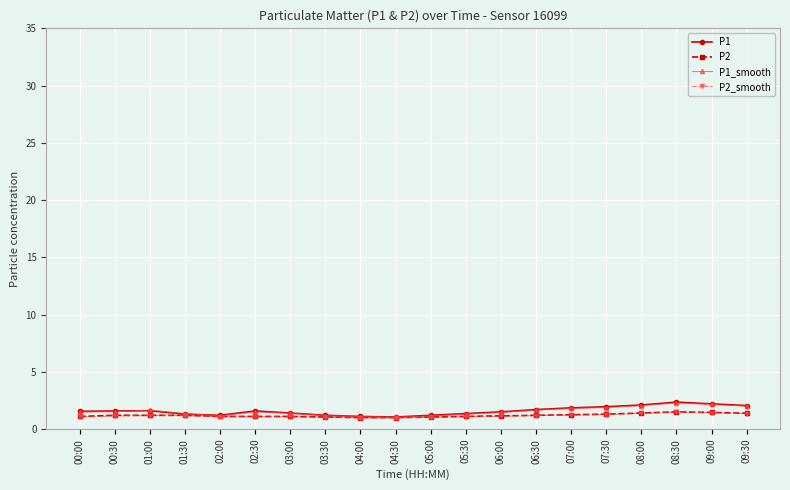

What is the highest value of the P2 series?

1.5